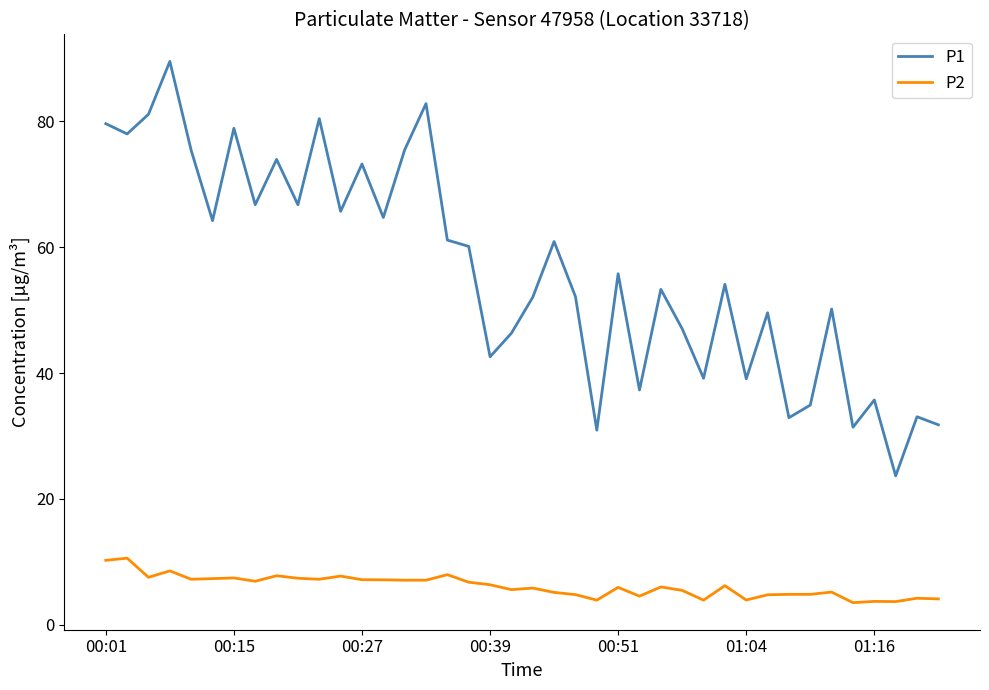

What is the difference between the maximum and minimum values in the P2 series?

7.1